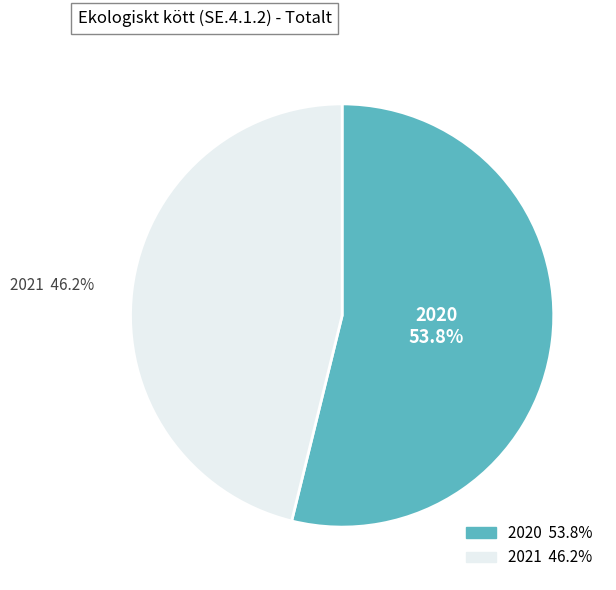

Is it true that 2020 is 54% of the pie?

True